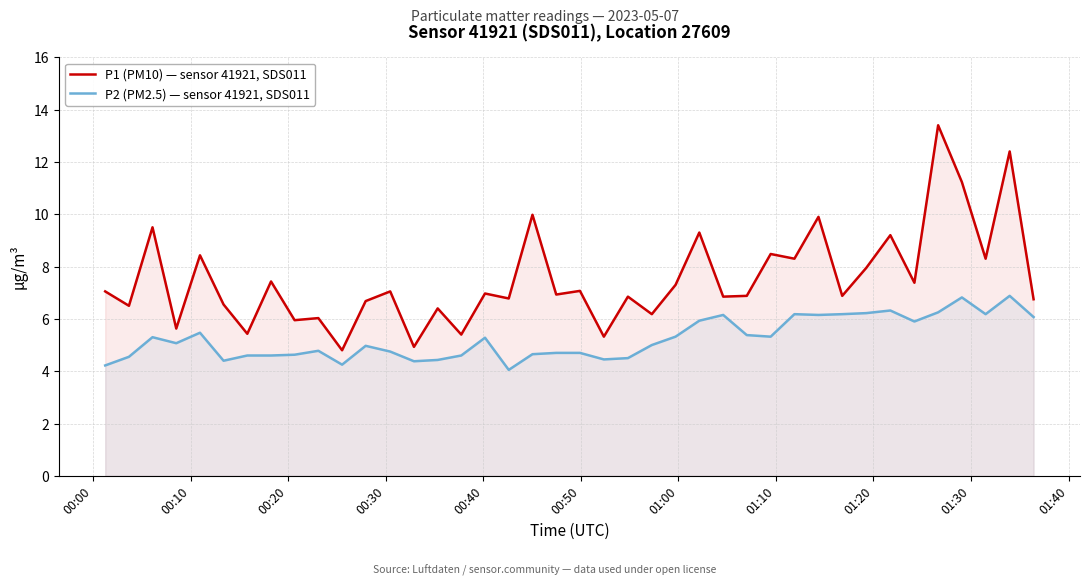

What is the maximum value shown in the chart?

13.4